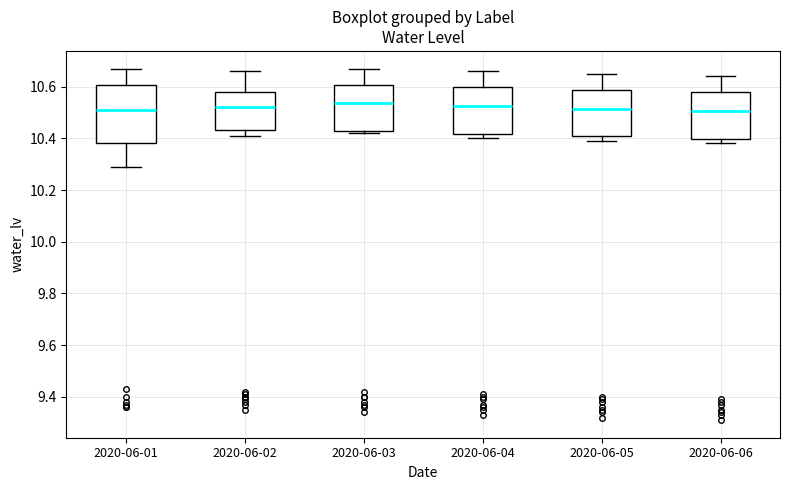

Comparing the boxes themselves (not the whiskers), which one is the tallest?

2020-06-01